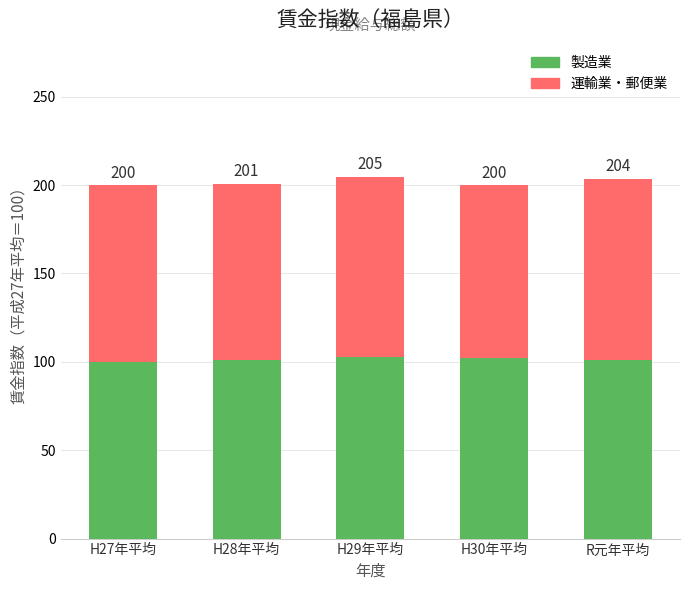

What are all the series names shown in the legend?

製造業, 運輸業・郵便業